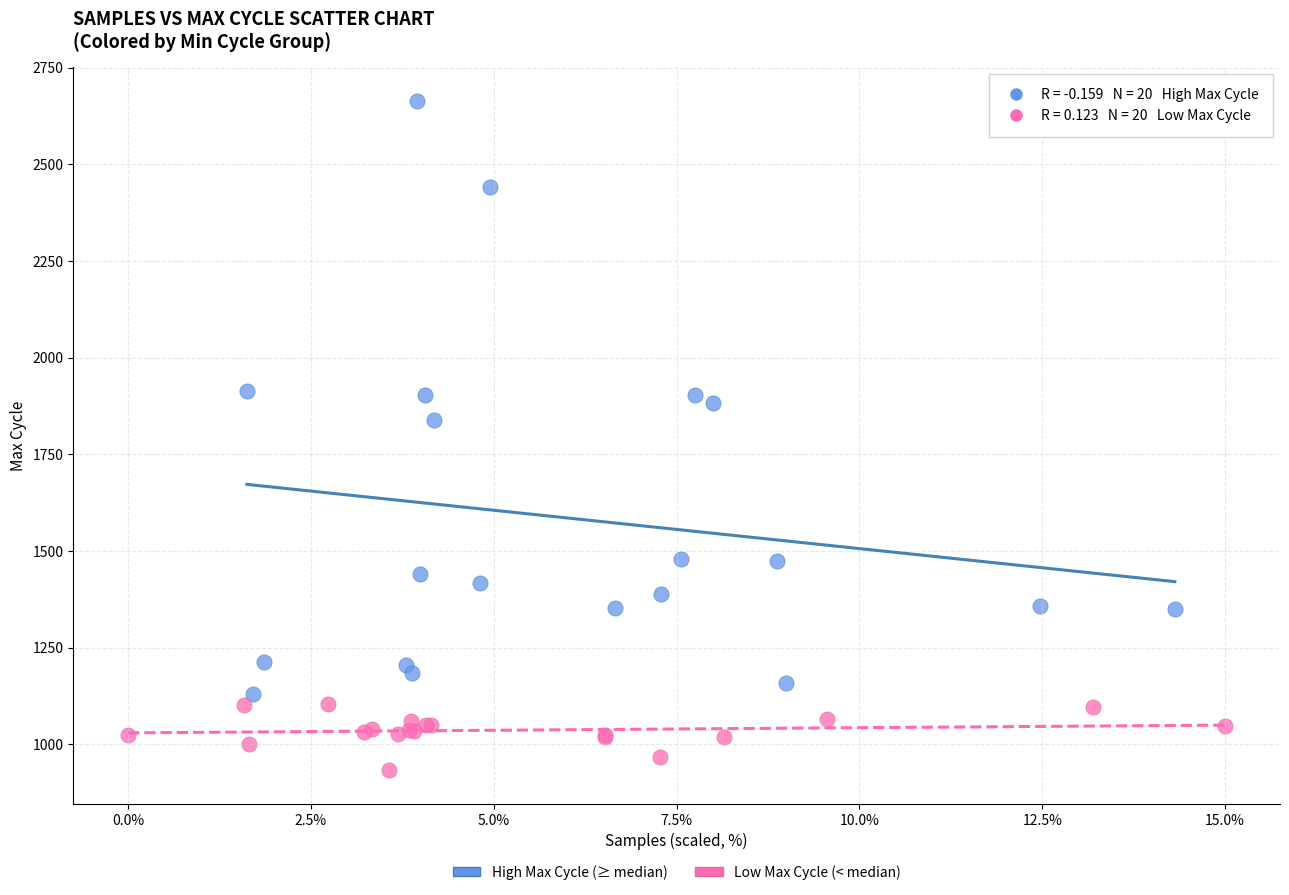

What are all the series names shown in the legend?

High Max Cycle (≥ median), Low Max Cycle (< median)